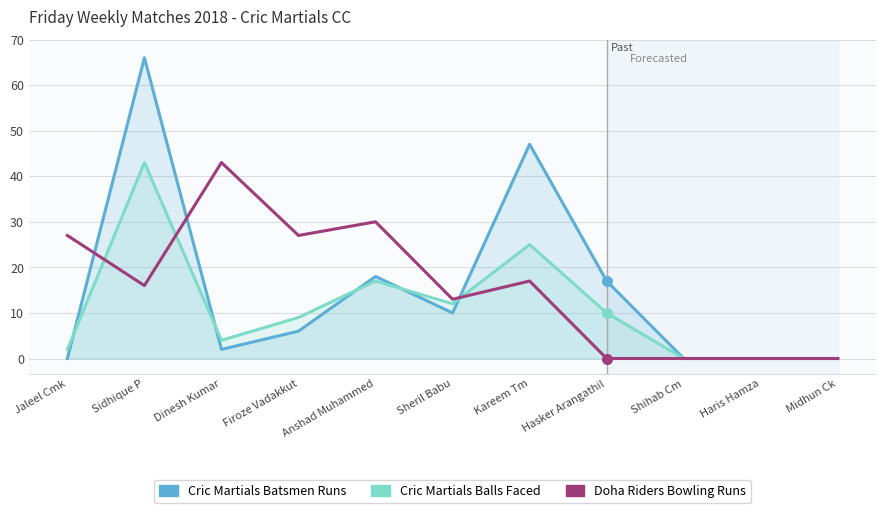

Which series has the largest total across all categories?

Doha Riders Bowling Runs